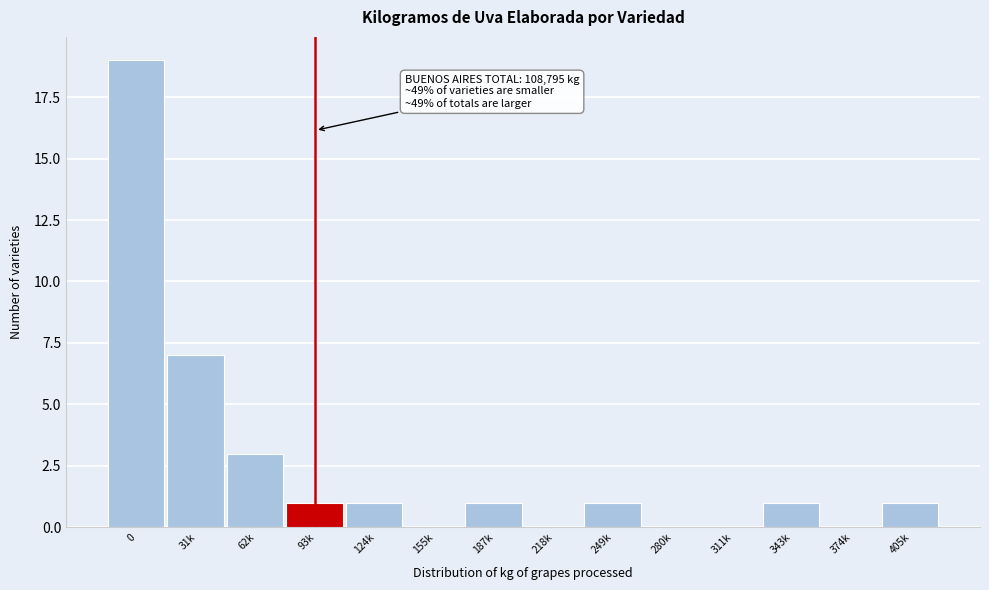

Reading left to right, what are all the values shown in this chart?

0=19	31k=7	62k=3	93k=1	124k=1	155k=0	187k=1	218k=0	249k=1	280k=0	311k=0	343k=1	374k=0	405k=1